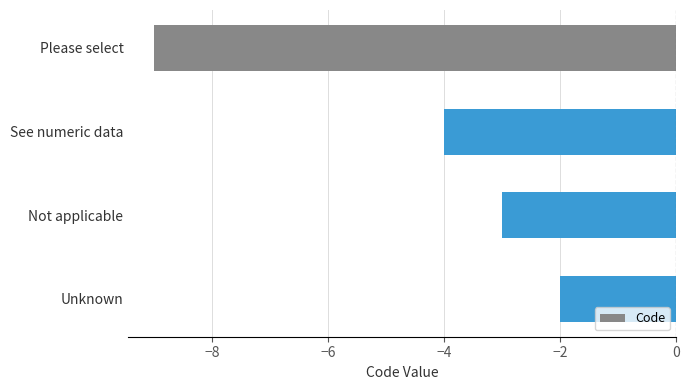

What is the maximum value shown in the chart?

-2